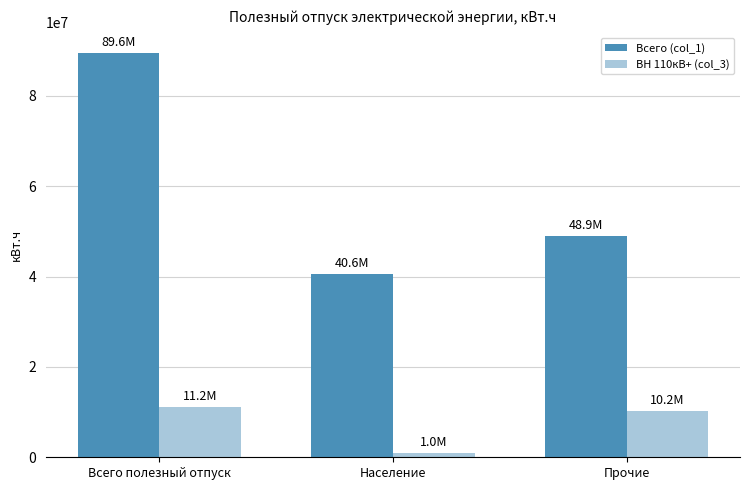

List the labels in order of Всего (col_1) value, largest first.

Всего полезный отпуск, Прочие, Население